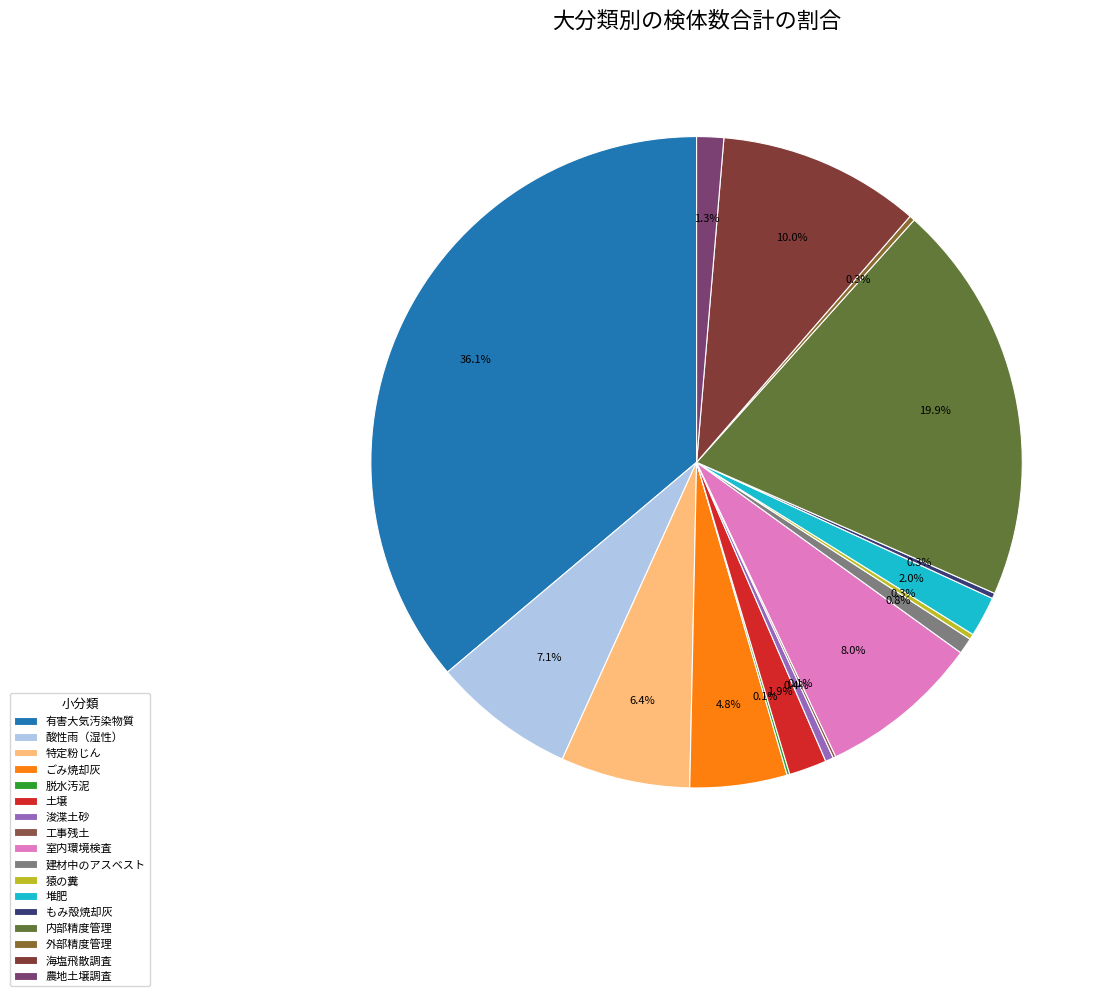

Count the number of slices in the pie.

17